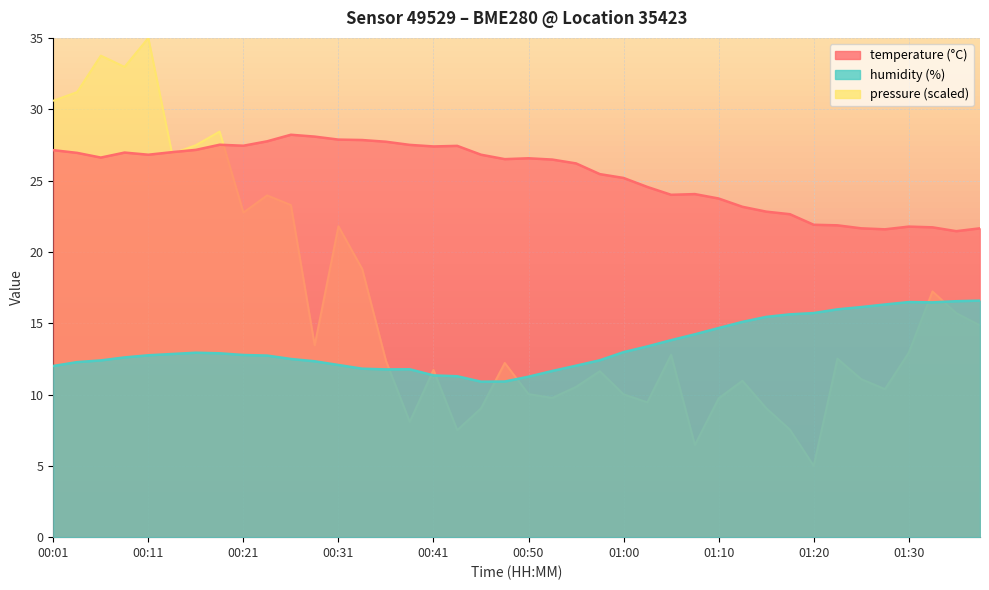

What is the average value of the temperature series?

25.4